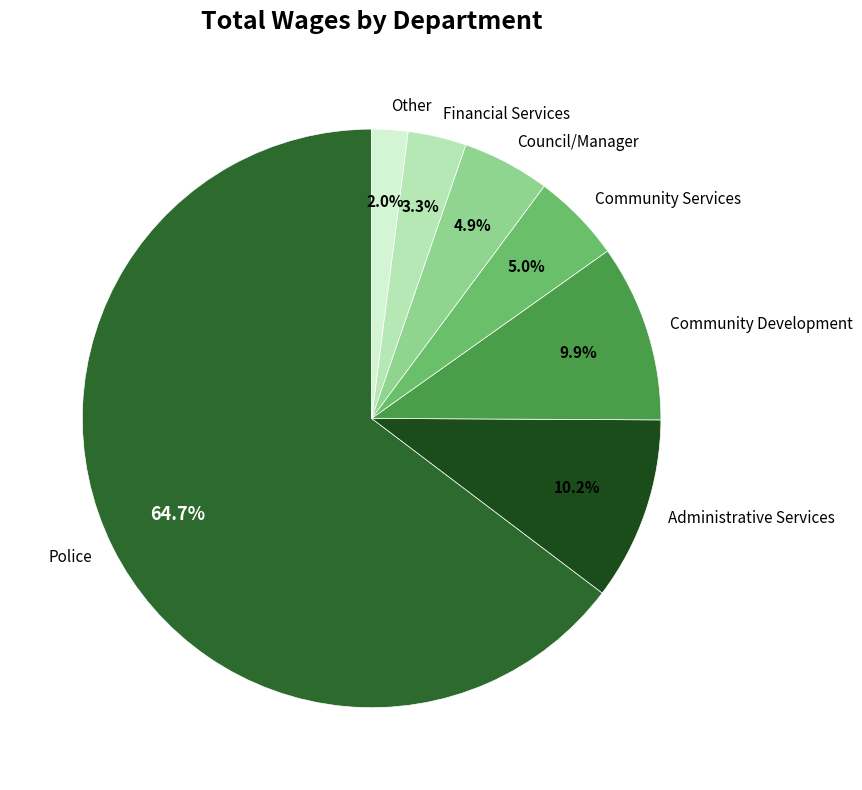

Is the sum of Community Services and Community Development greater than half?

No